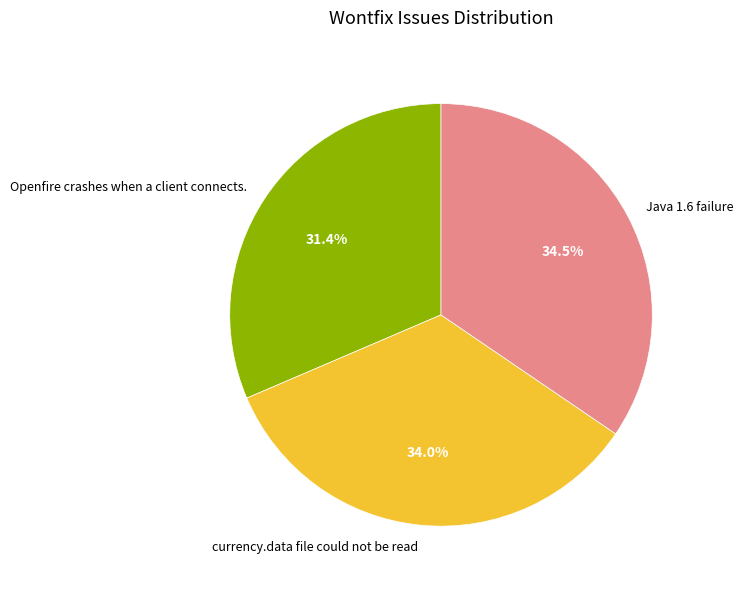

To the nearest percent, what is the difference between the currency.data file could not be read and Openfire crashes when a client connects. slice percentages?

3%